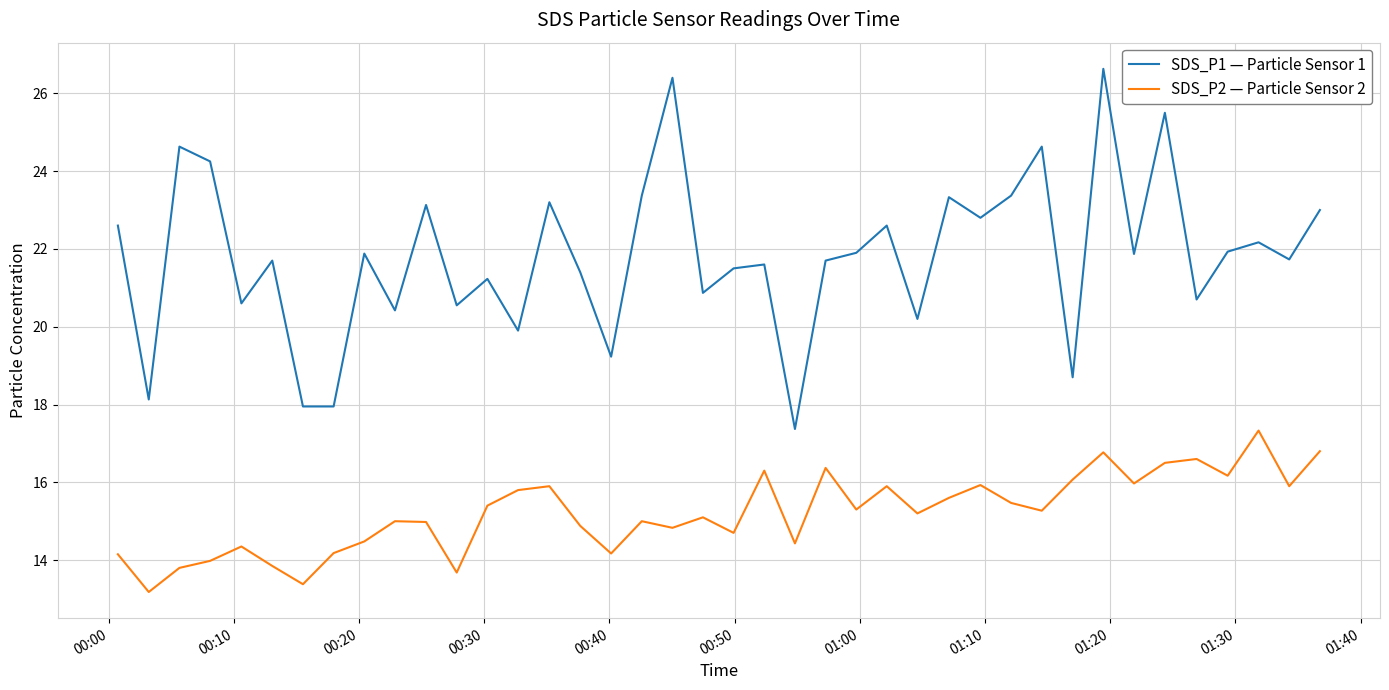

True or false: SDS_P1 — Particle Sensor 1 and SDS_P2 — Particle Sensor 2 intersect in this chart.

False